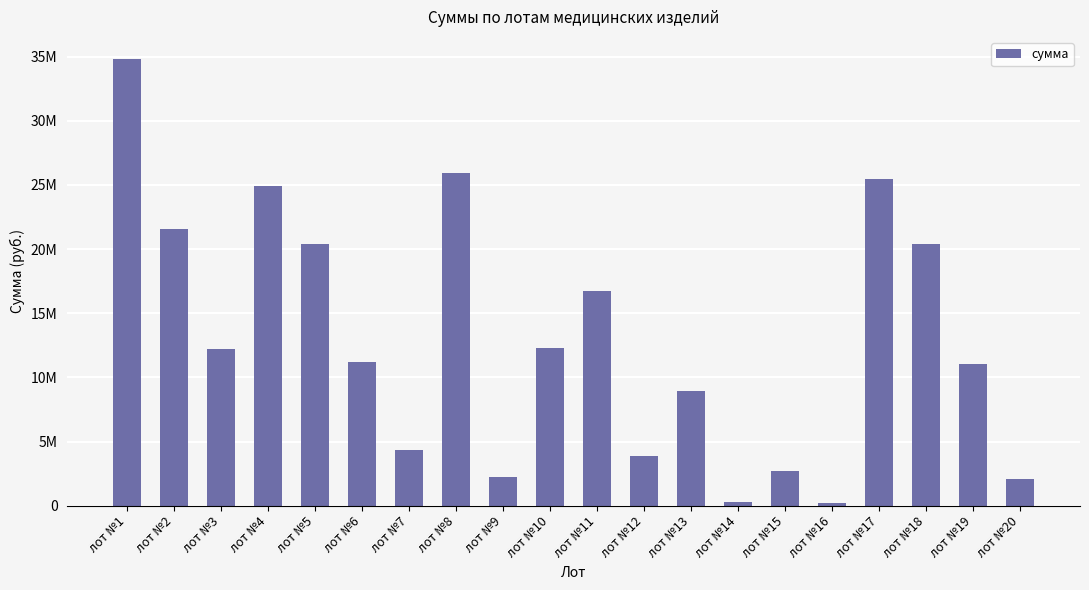

What is the ratio of the value at лот №11 to the value at лот №12?

4.3